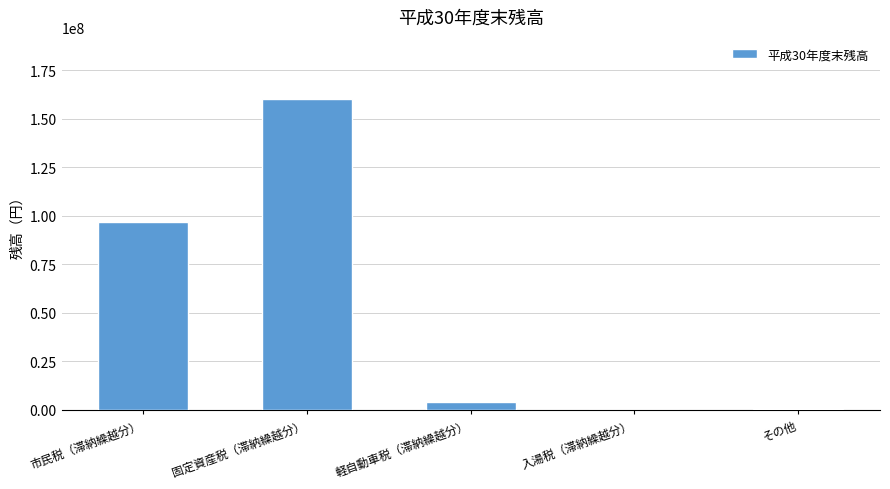

What is the sum of all values?

260695291